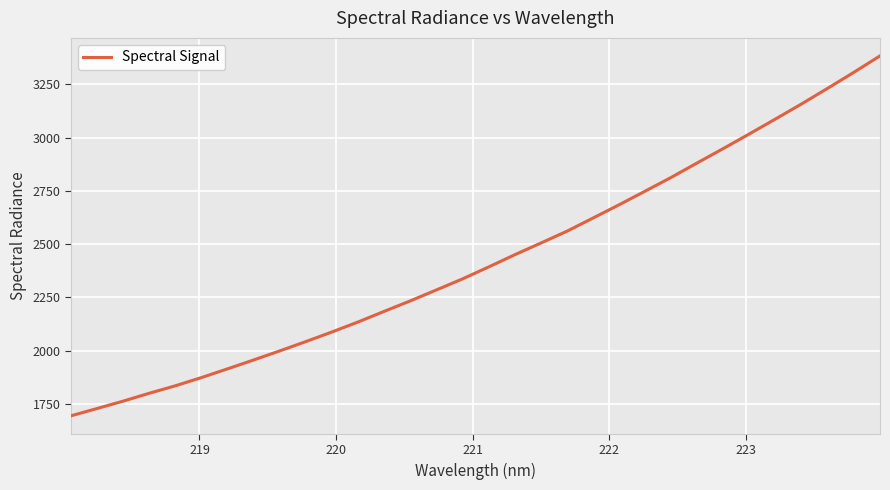

What is the difference between the maximum and minimum values?

1688.9